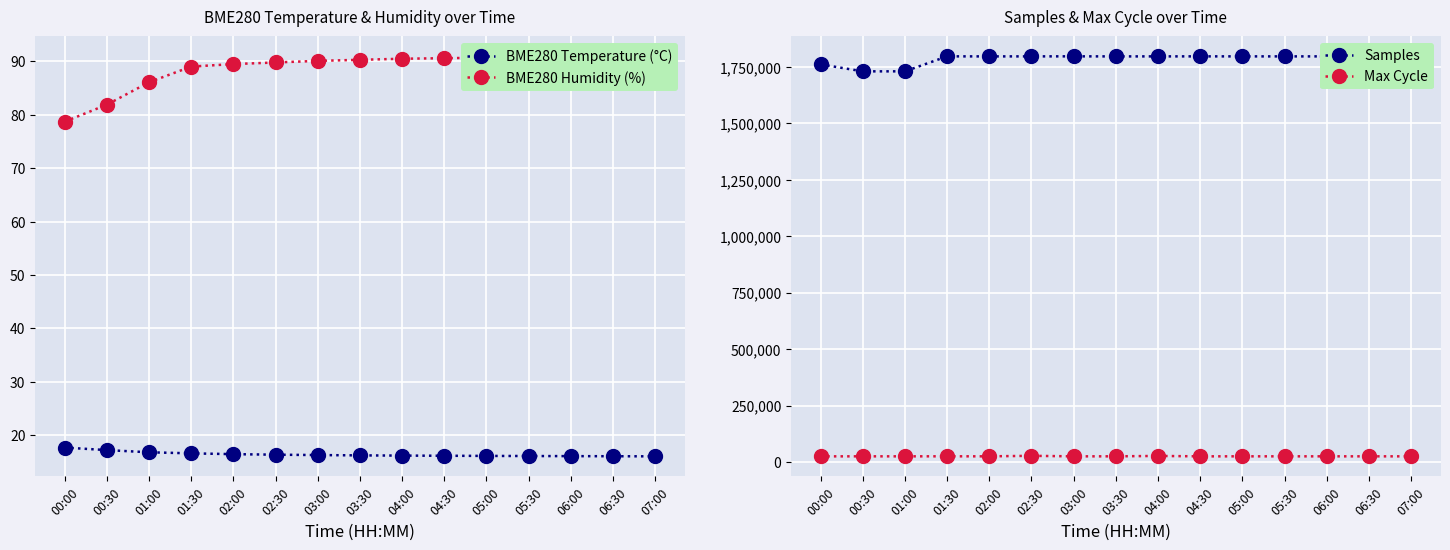

True or false: Max Cycle and Samples cross at least once.

False